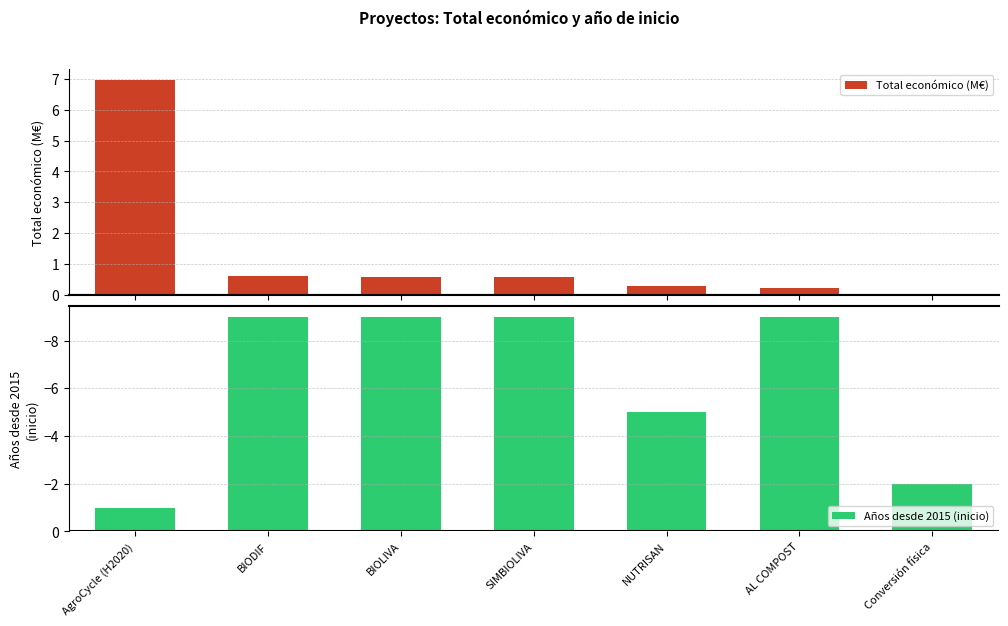

Rank the series at AL COMPOST from lowest to highest value.

Años desde 2015 (inicio), Total económico (M€)